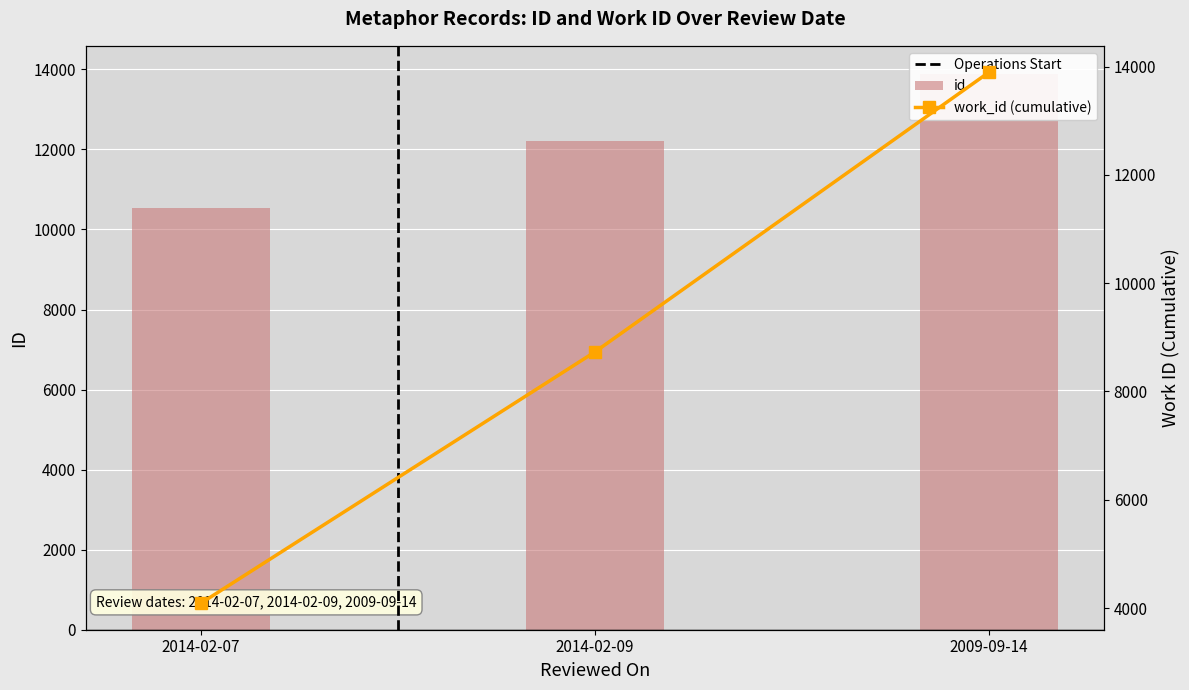

At which label does id reach its peak?

2009-09-14